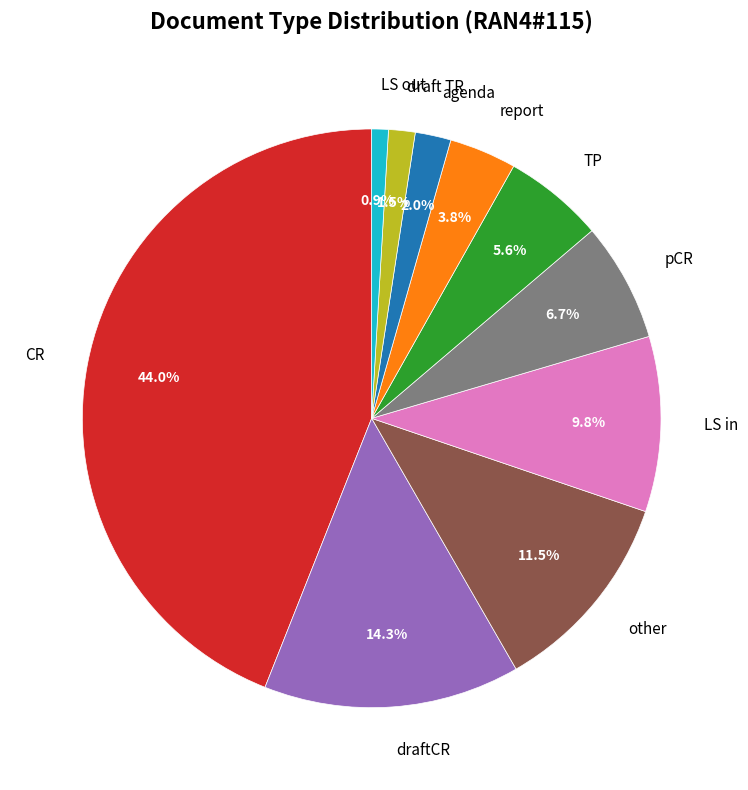

Which has a higher value, agenda or report?

report